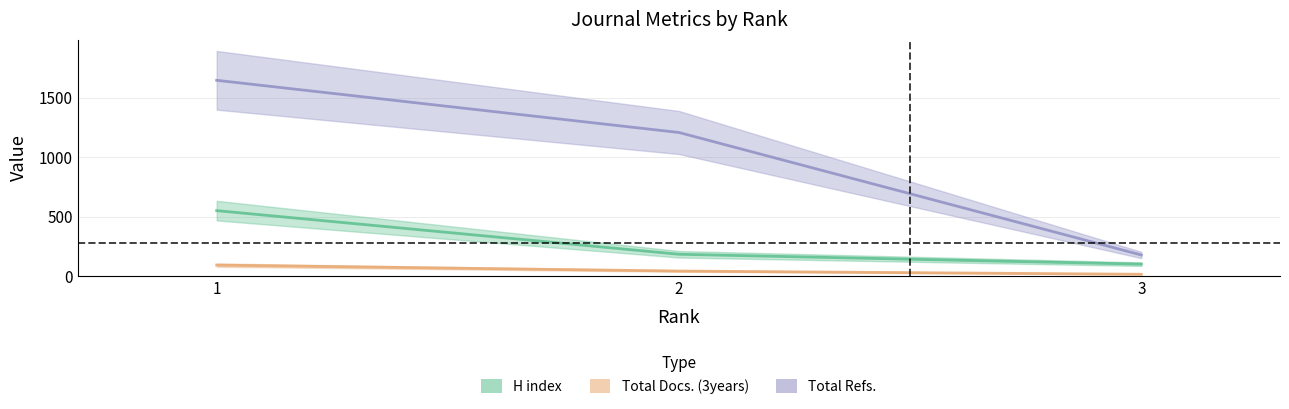

What is the maximum value shown in the chart?

1646